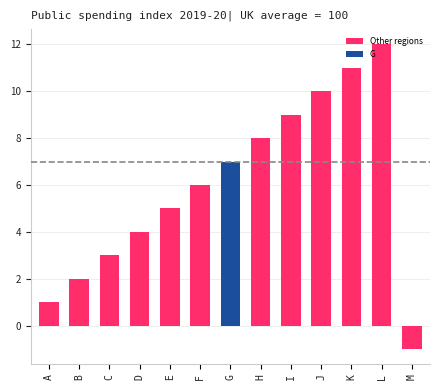

What is the difference between the second highest and second lowest values in the Other regions series?

10